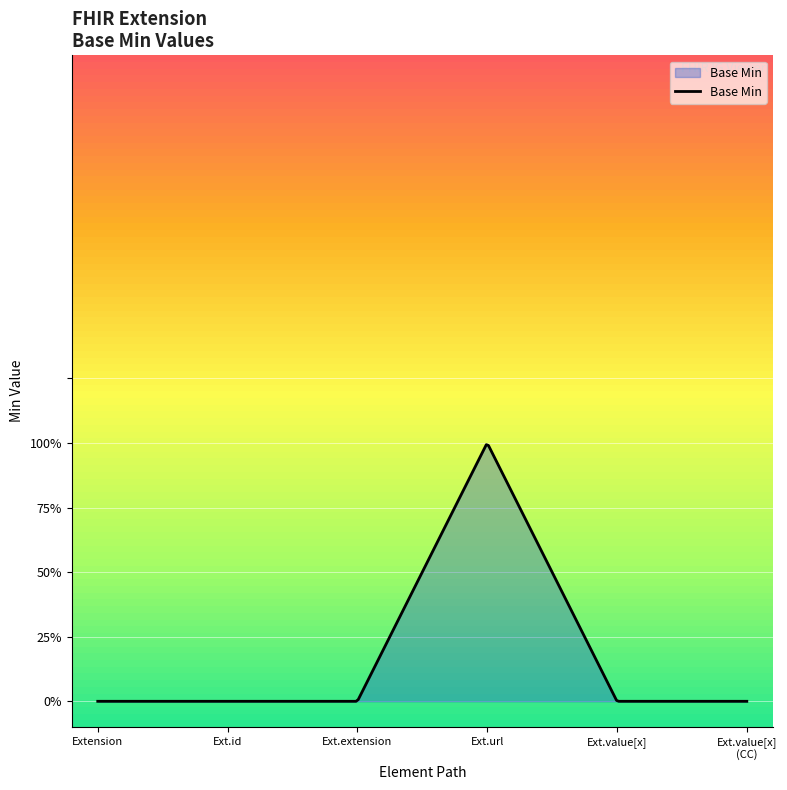

Does the chart have visible grid lines?

Yes